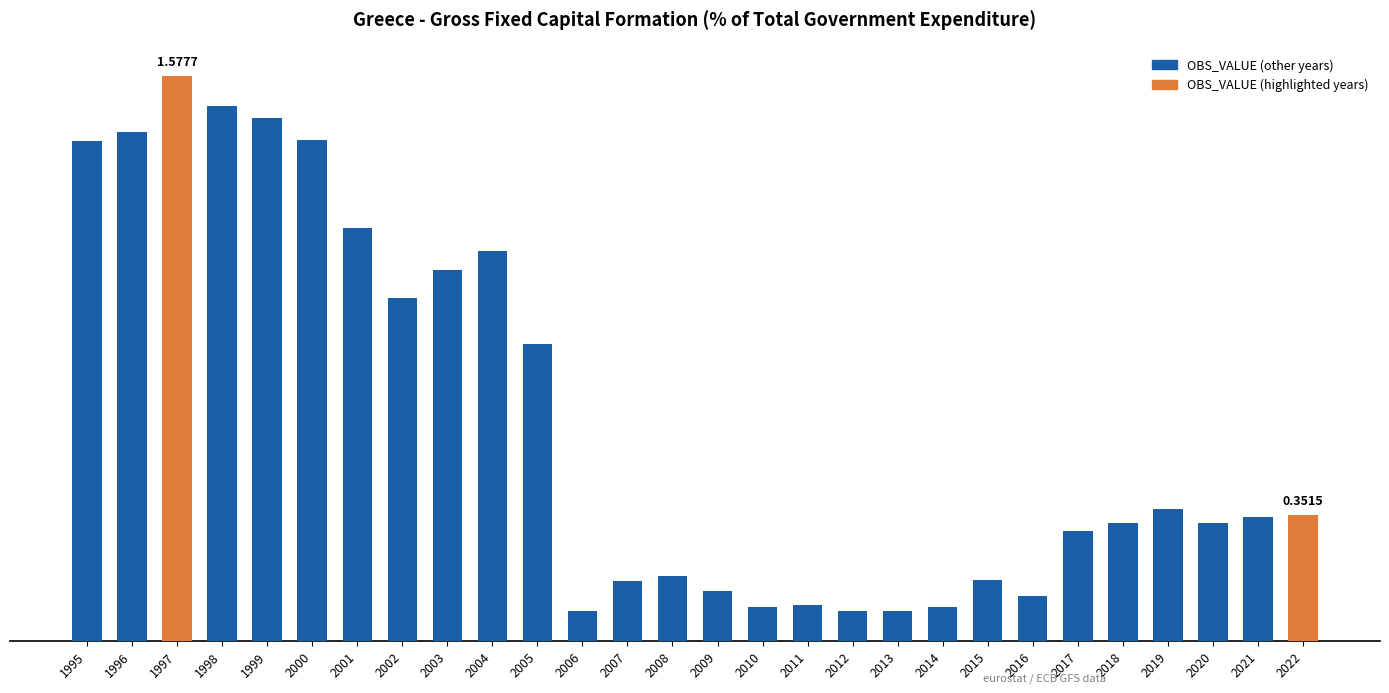

Reading left to right, what are all the values shown in this chart?

1995=1.4	1996=1.4	1997=1.6	1998=1.5	1999=1.5	2000=1.4	2001=1.2	2002=1.0	2003=1.0	2004=1.1	2005=0.8	2006=0.1	2007=0.2	2008=0.2	2009=0.1	2010=0.1	2011=0.1	2012=0.1	2013=0.1	2014=0.1	2015=0.2	2016=0.1	2017=0.3	2018=0.3	2019=0.4	2020=0.3	2021=0.3	2022=0.4